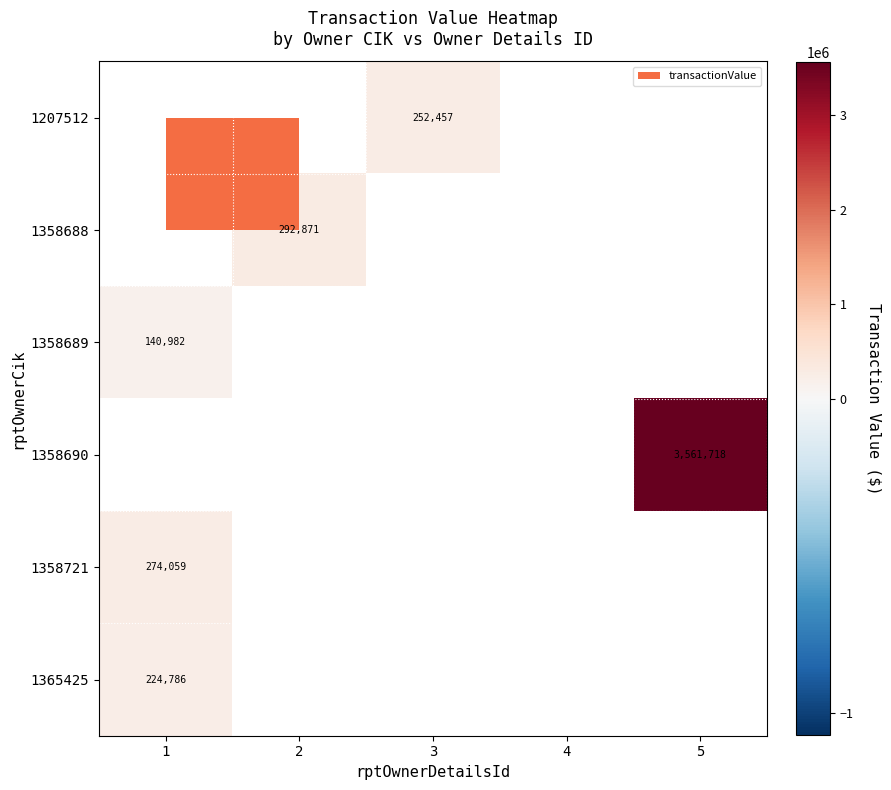

What is the minimum value shown in the chart?

140982.0